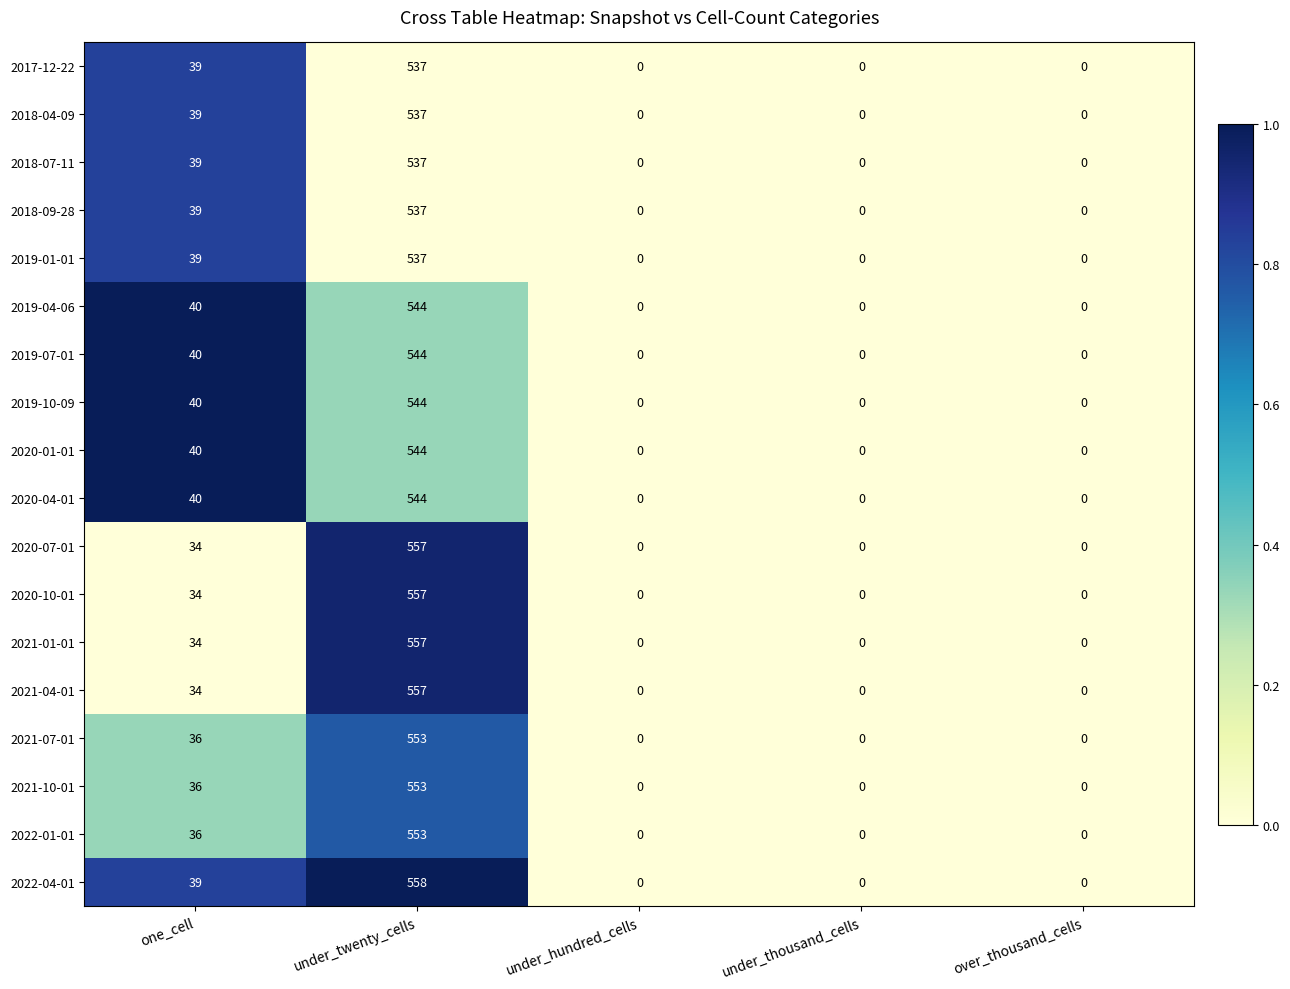

The value of 2020-04-01 at under_thousand_cells is 263. True or false?

False